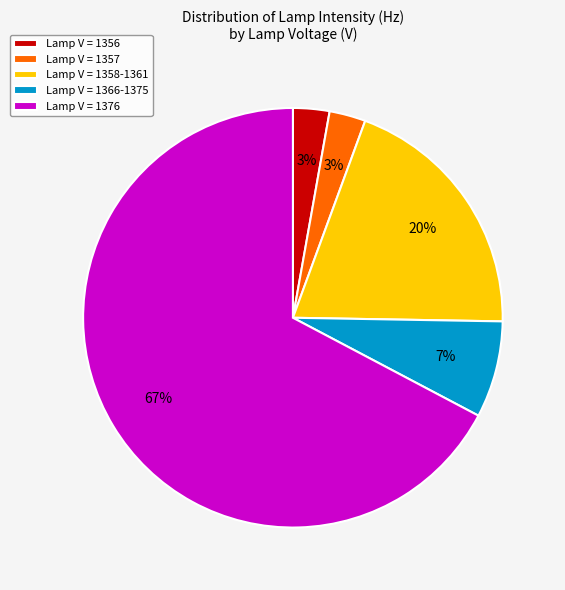

Is the sum of Lamp V = 1357 and Lamp V = 1376 greater than half?

Yes